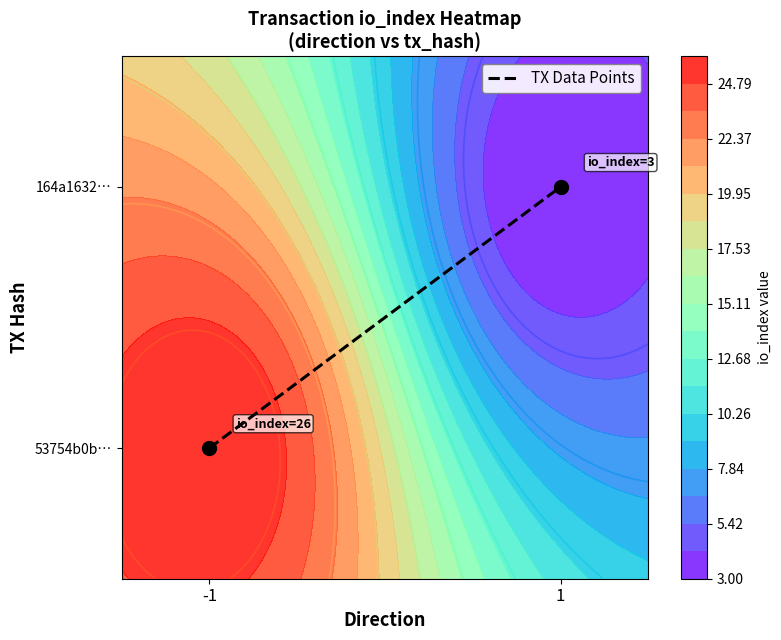

The chart shows a value of 0 at -1. True or false?

True